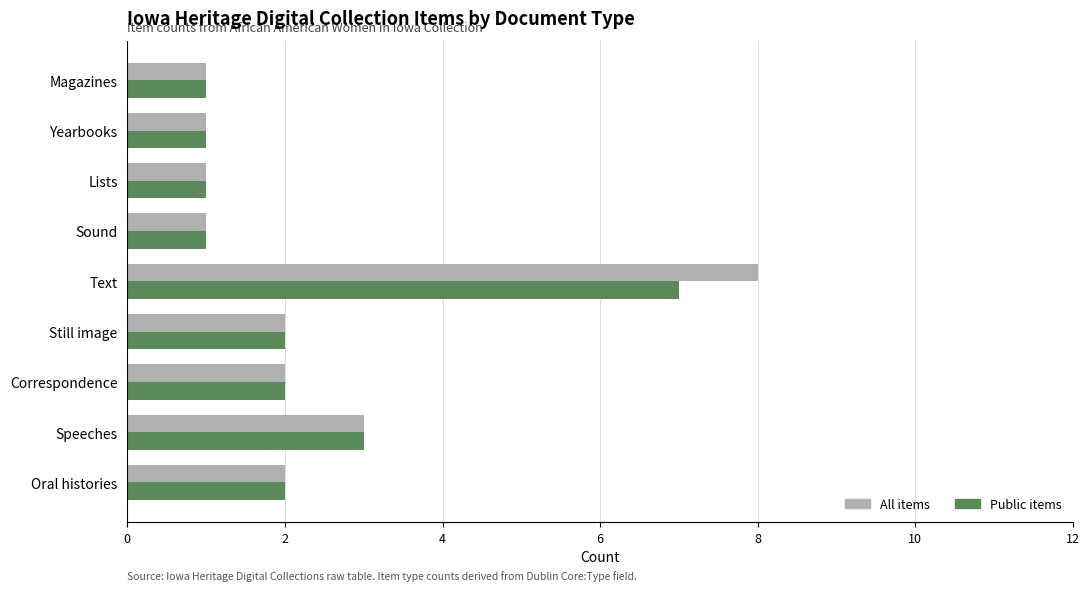

What are all the series names shown in the legend?

All items, Public items